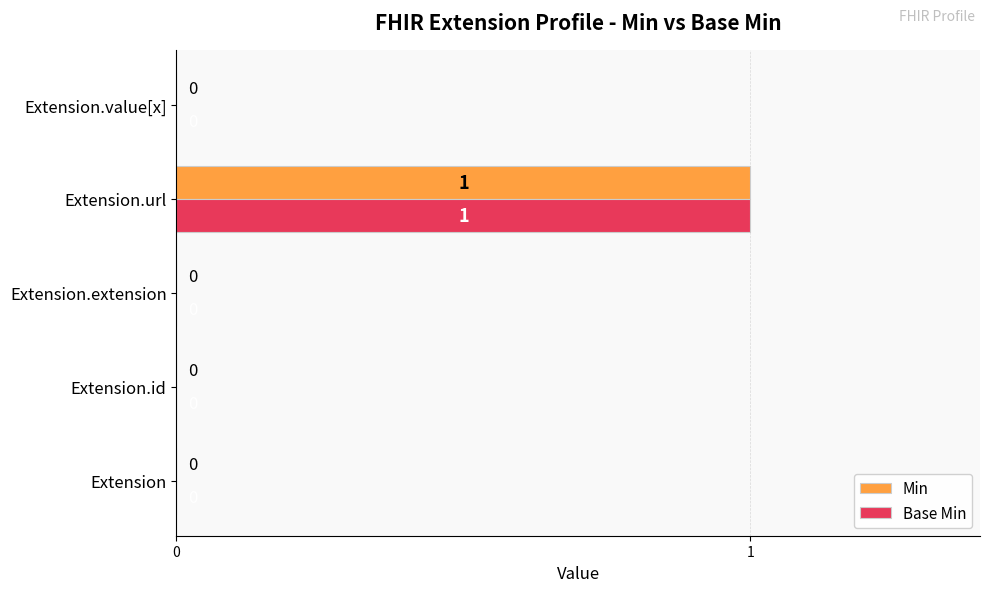

True or false: Min has a value of 0 at Extension.value[x].

True